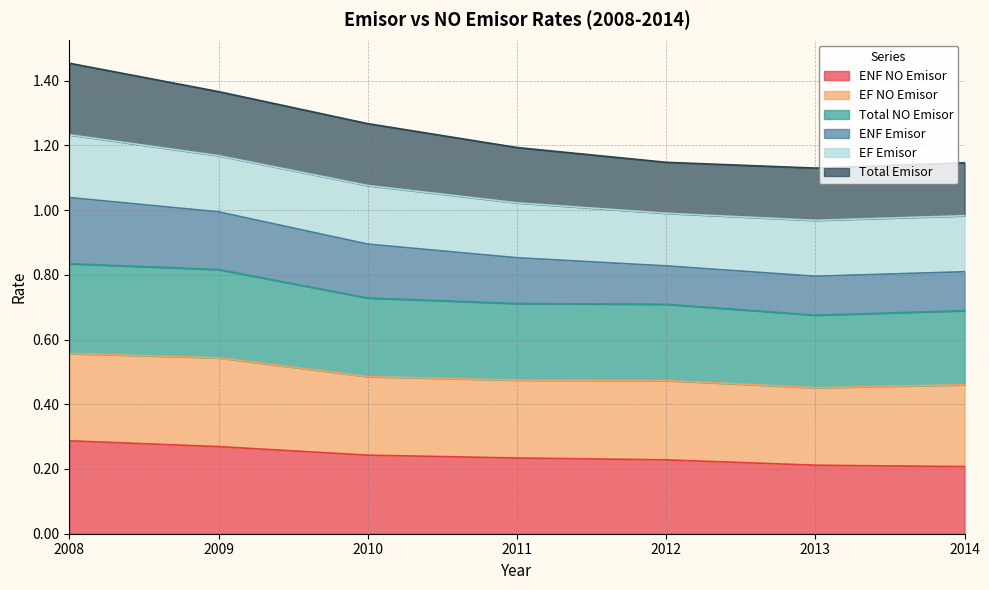

Does the chart have visible grid lines?

Yes